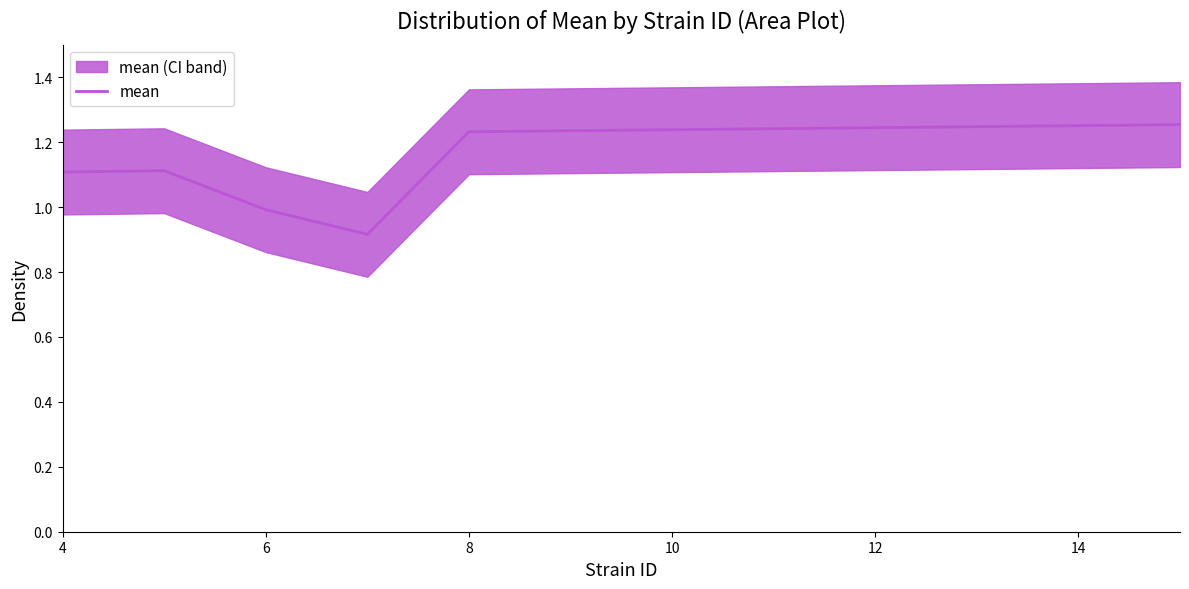

Is it true that mean equals 0.6 at 8?

False